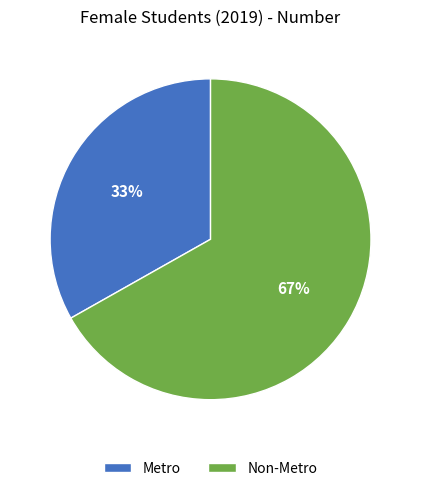

Which has a higher value, Non-Metro or Metro?

Non-Metro